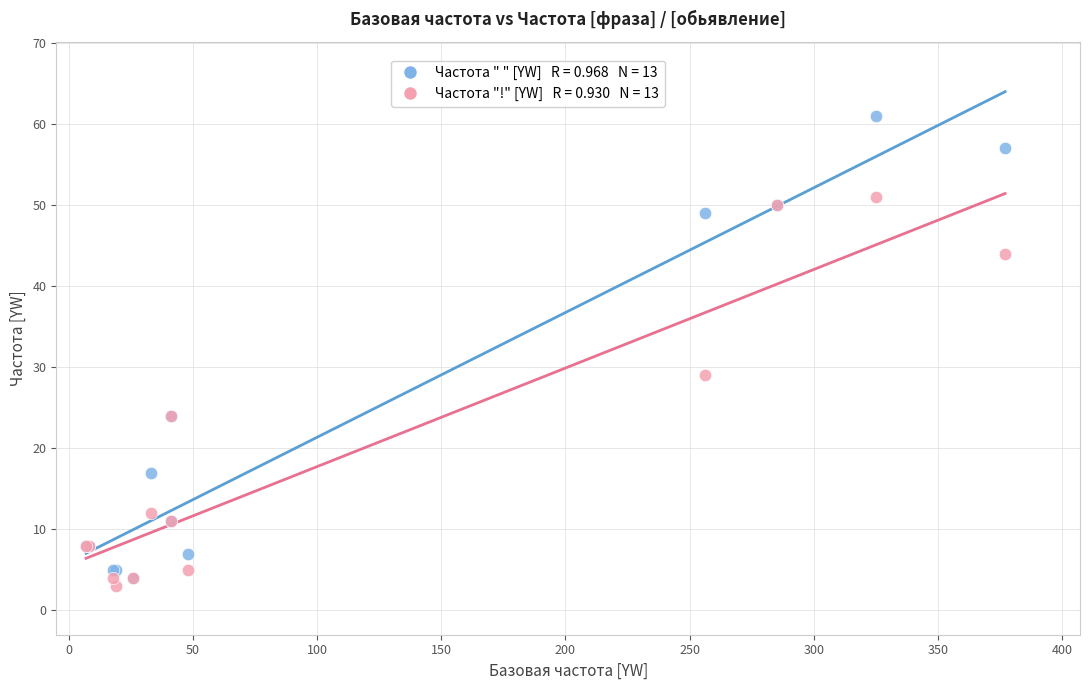

Across all series, what Y value is closest to 32?

29